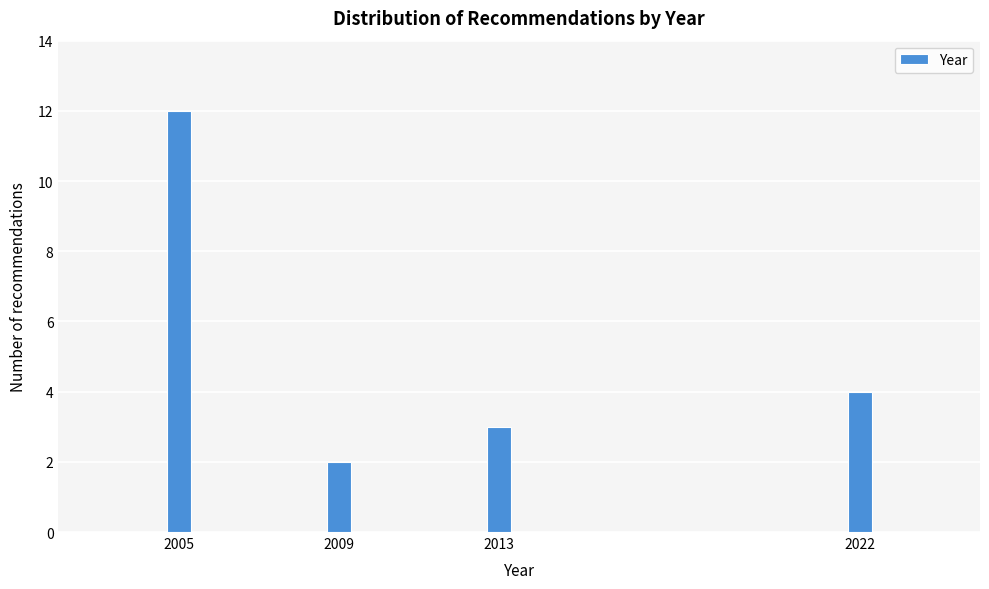

Reading left to right, extract all data points from this chart.

2005=12	2009=2	2013=3	2022=4